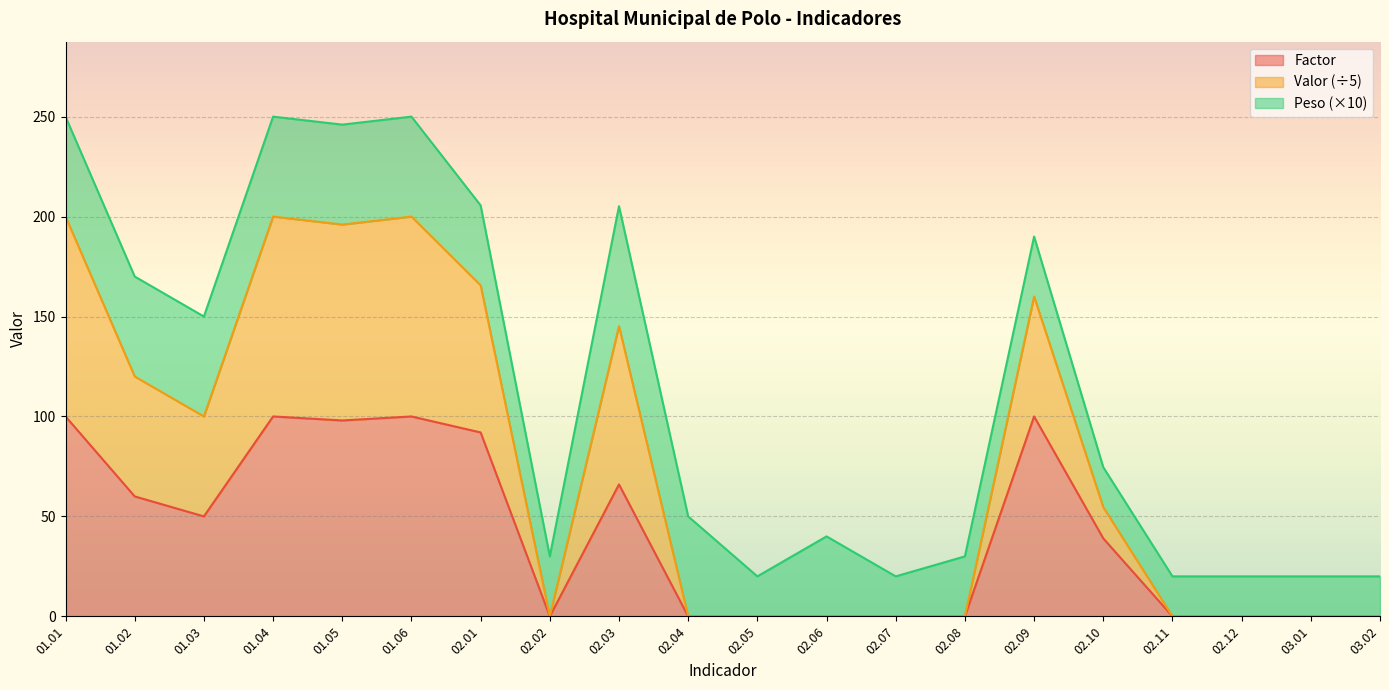

The value of Factor at 02.06 is 0.0. True or false?

True